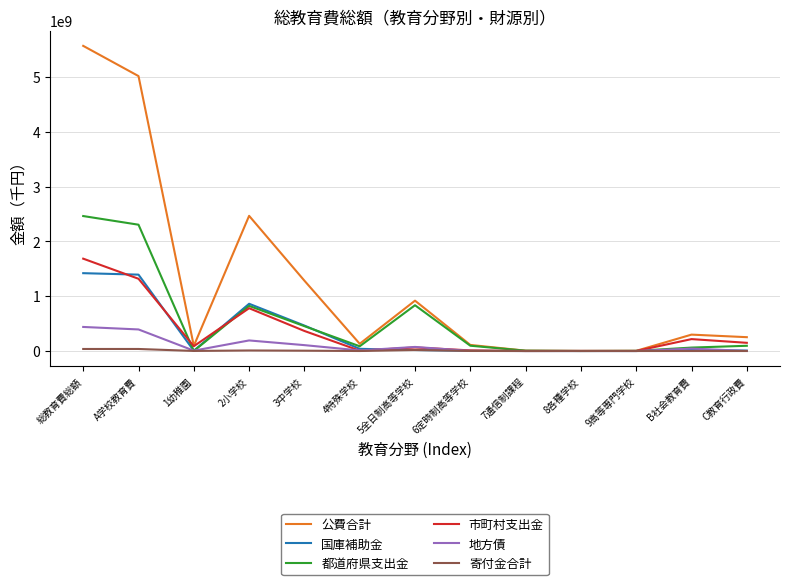

How many lines are shown in the chart?

6